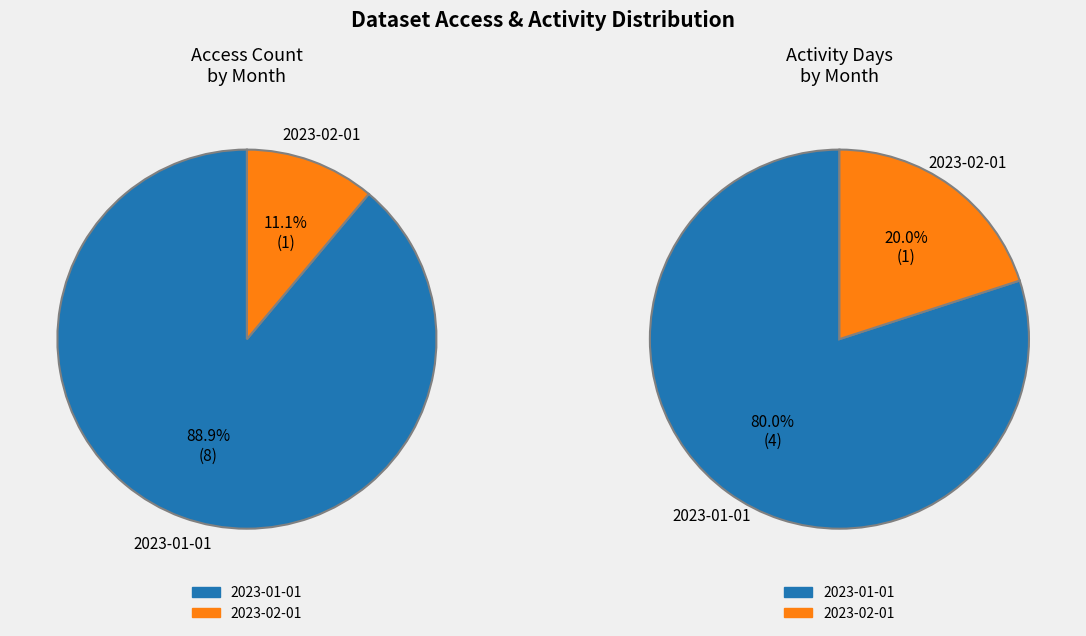

Is the sum of 2023-01-01 and 2023-02-01 greater than half?

Yes